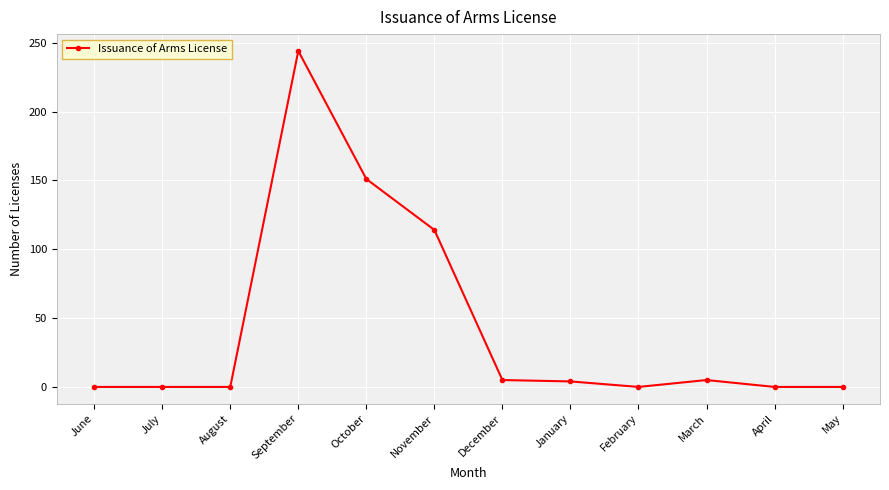

Where is the data nearest to the value 122?

November